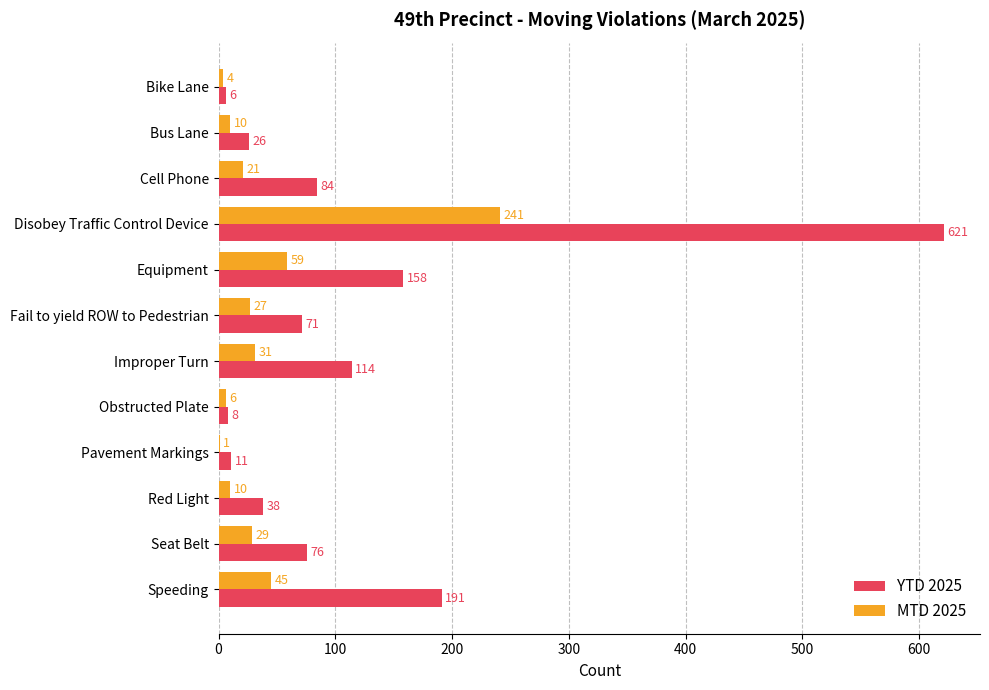

Which category has the highest value in the YTD 2025 series?

Disobey Traffic Control Device